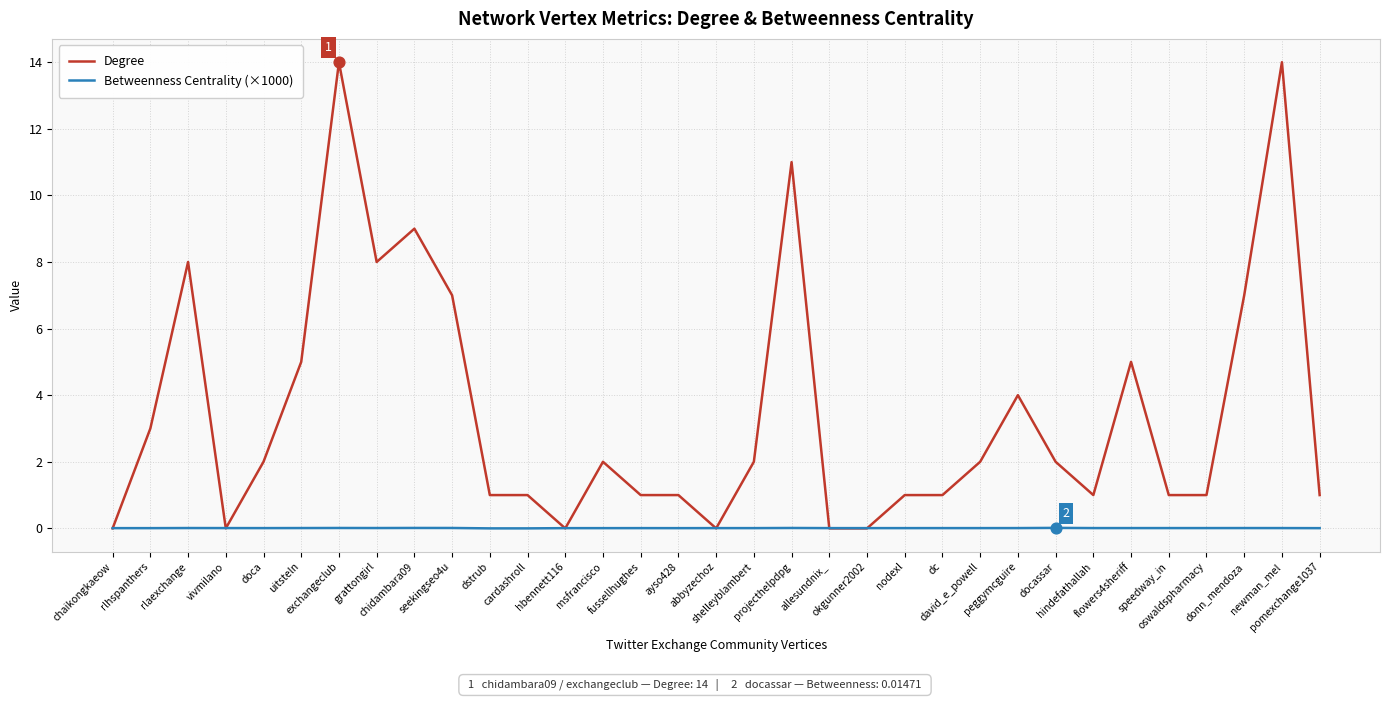

Rank the series by their maximum value, from highest to lowest.

Degree, Betweenness Centrality (×1000)